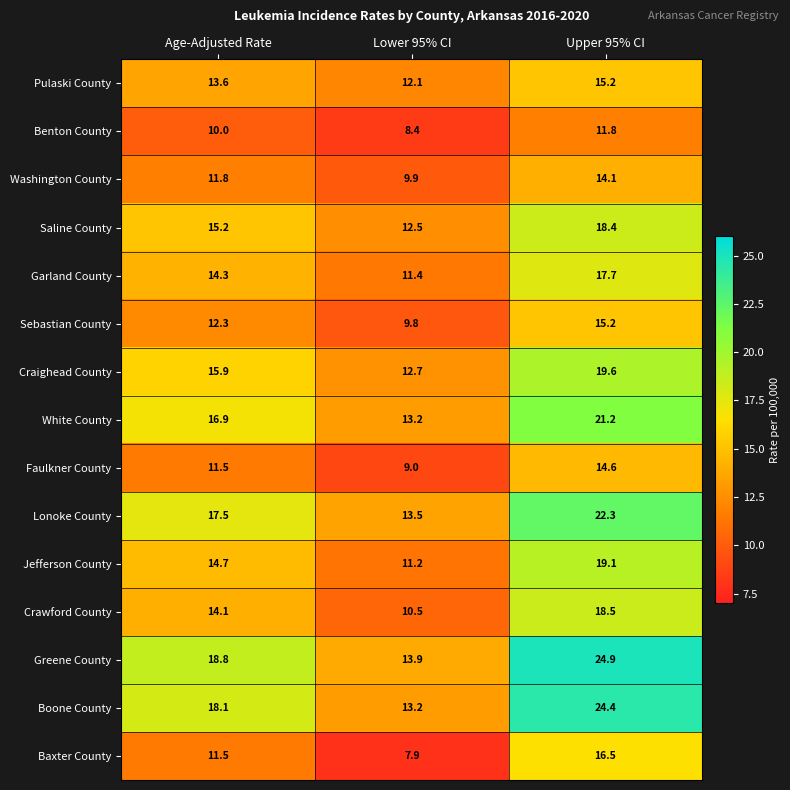

What is the difference between the maximum and second lowest values in the White County series?

4.3